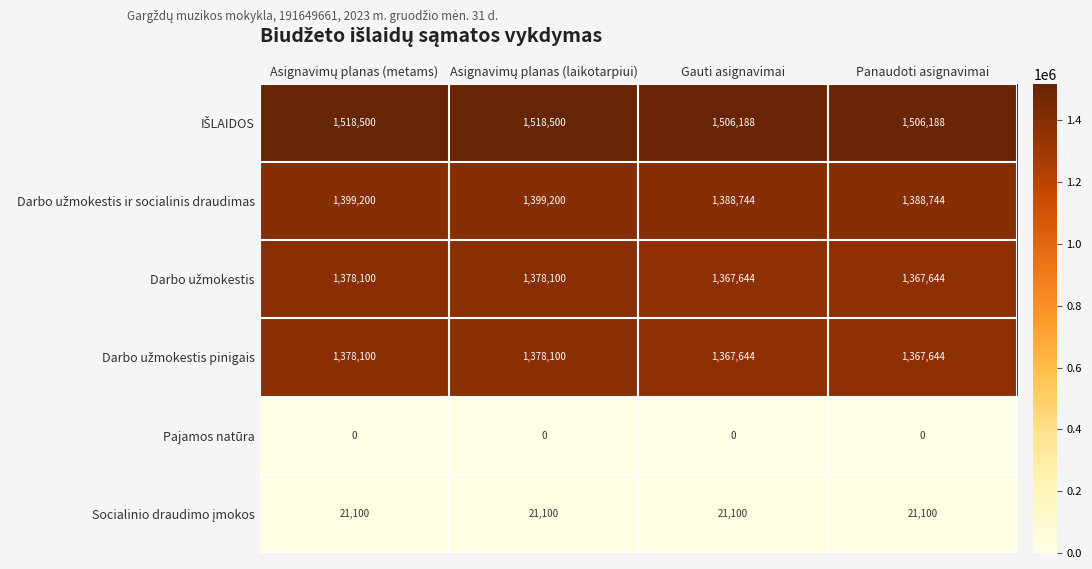

What is the maximum value shown in the chart?

1518500